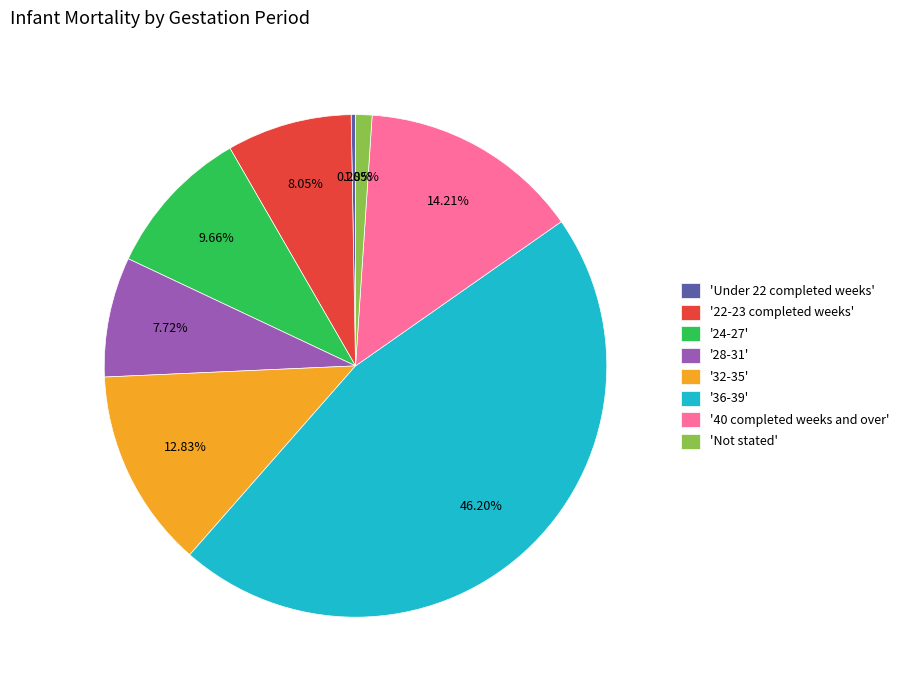

Is the sum of '24-27' and '40 completed weeks and over' greater than half?

No